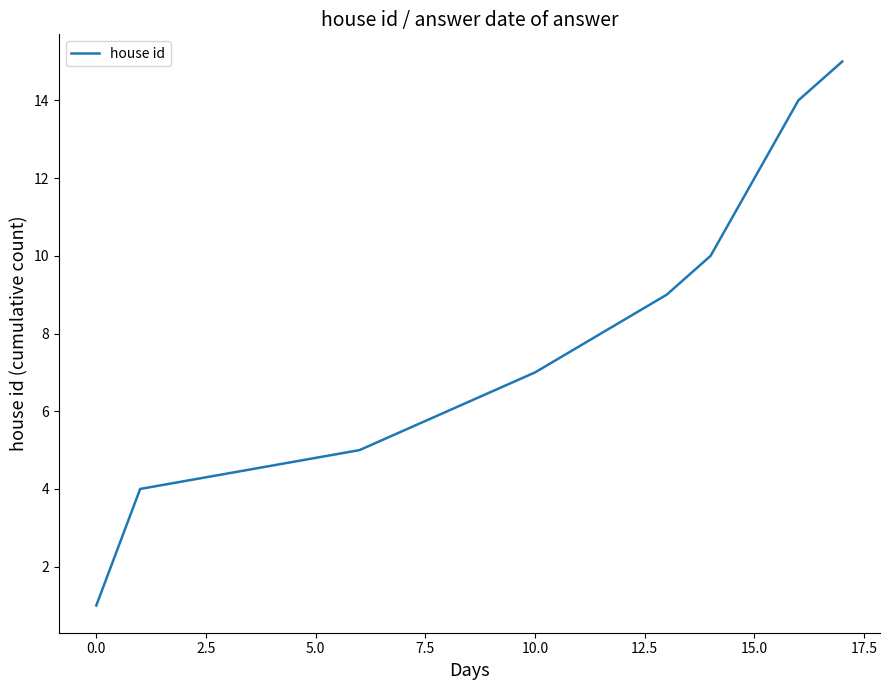

What is the difference between the maximum and minimum values?

14